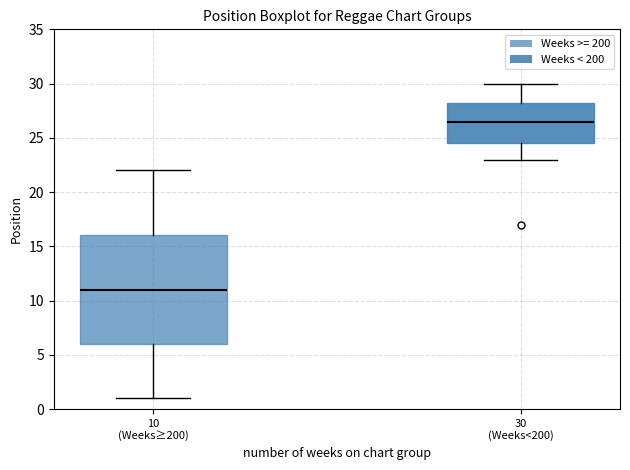

Which box is the tallest, from its lower edge to its upper edge?

10 (Weeks≥200)